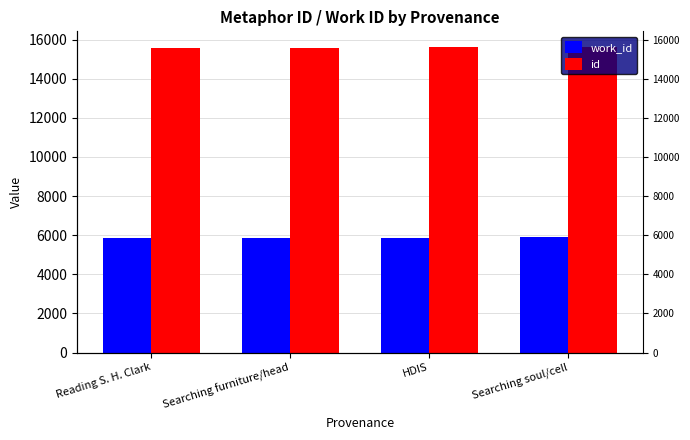

Which series has the largest range (max minus min)?

id